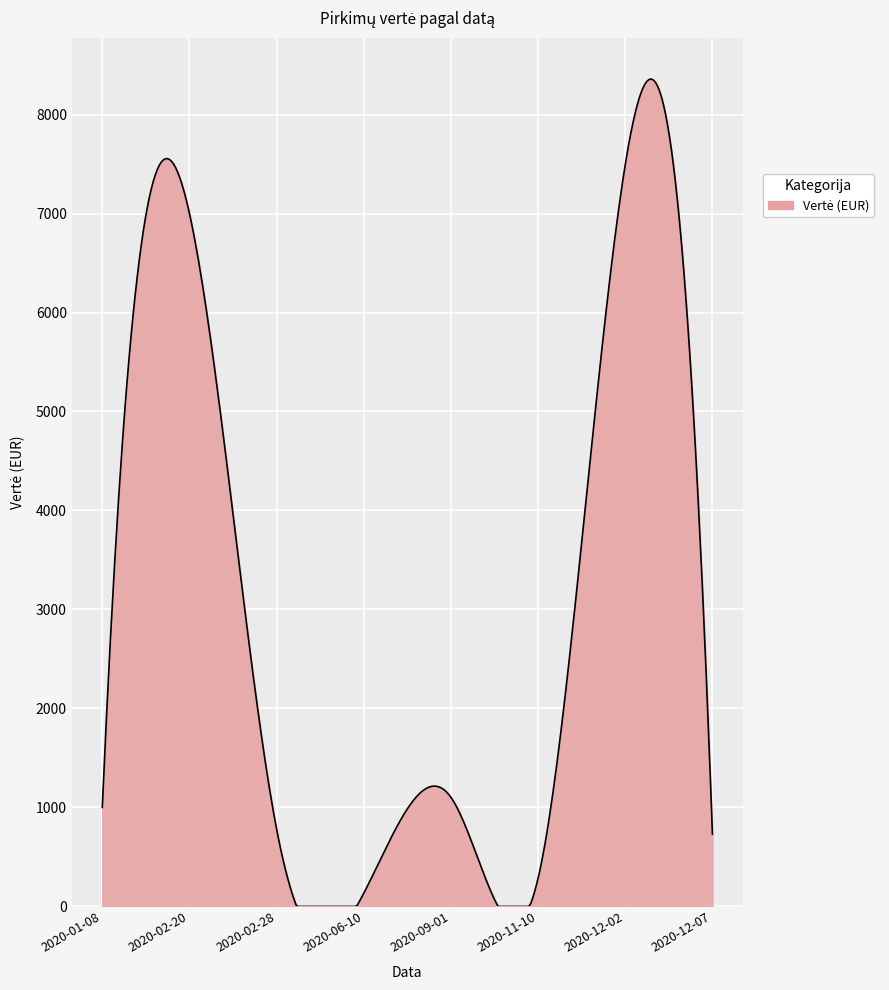

What is the greatest value displayed?

8358.5